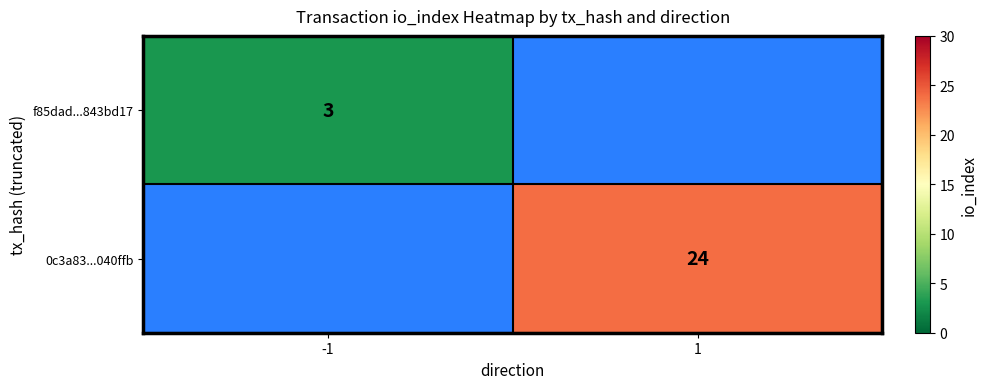

Count the number of data series in this chart.

2